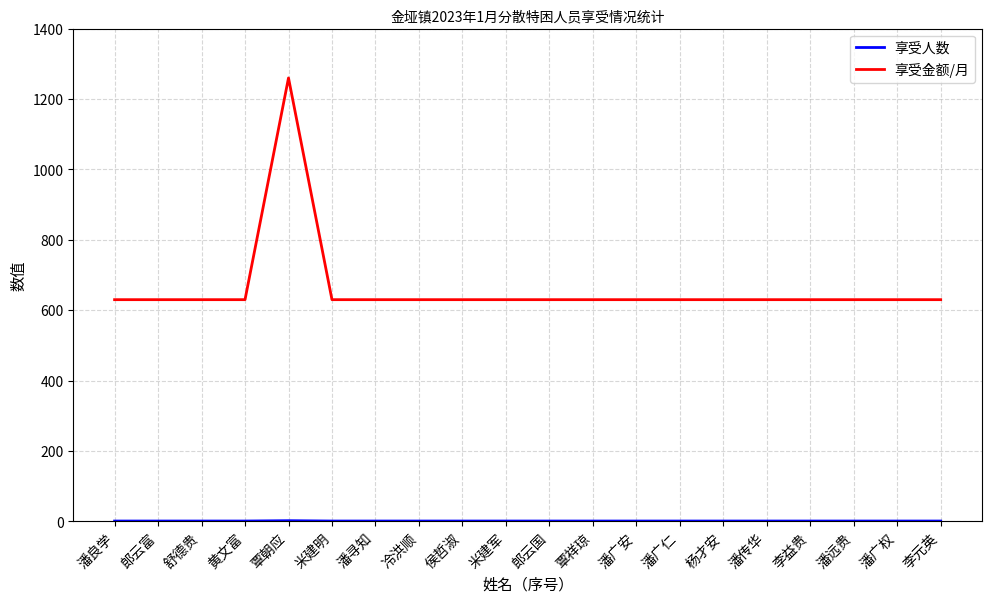

Does the chart have visible grid lines?

Yes